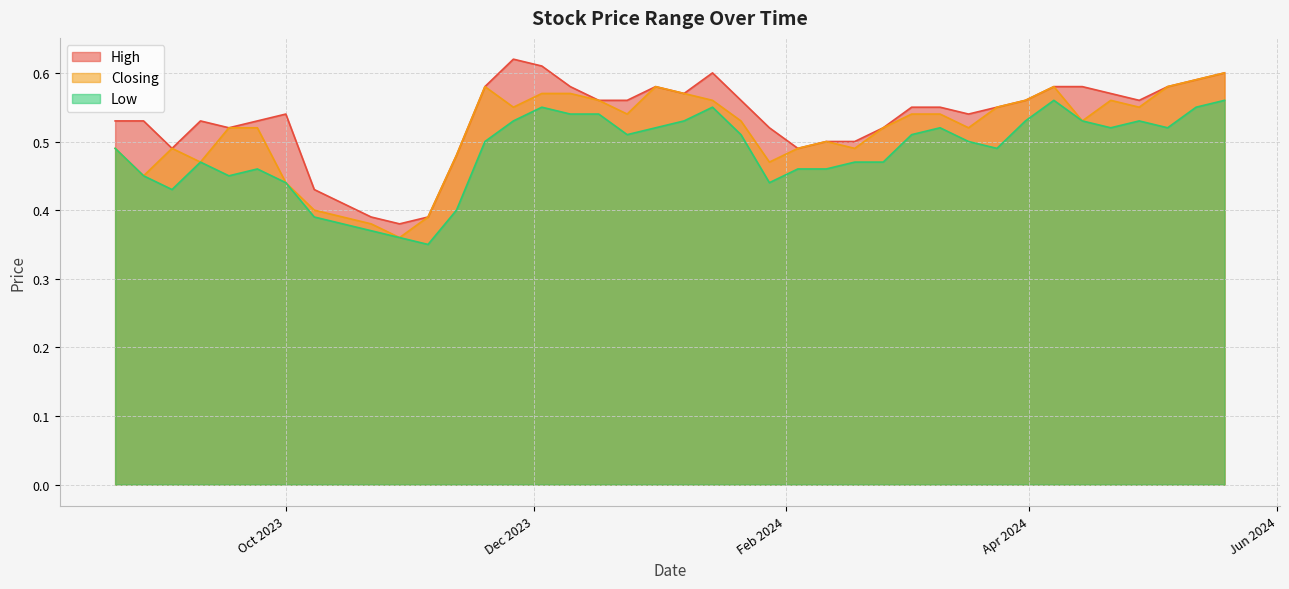

Rank the series at 31/03/2024 from highest to lowest value.

High, Closing, Low